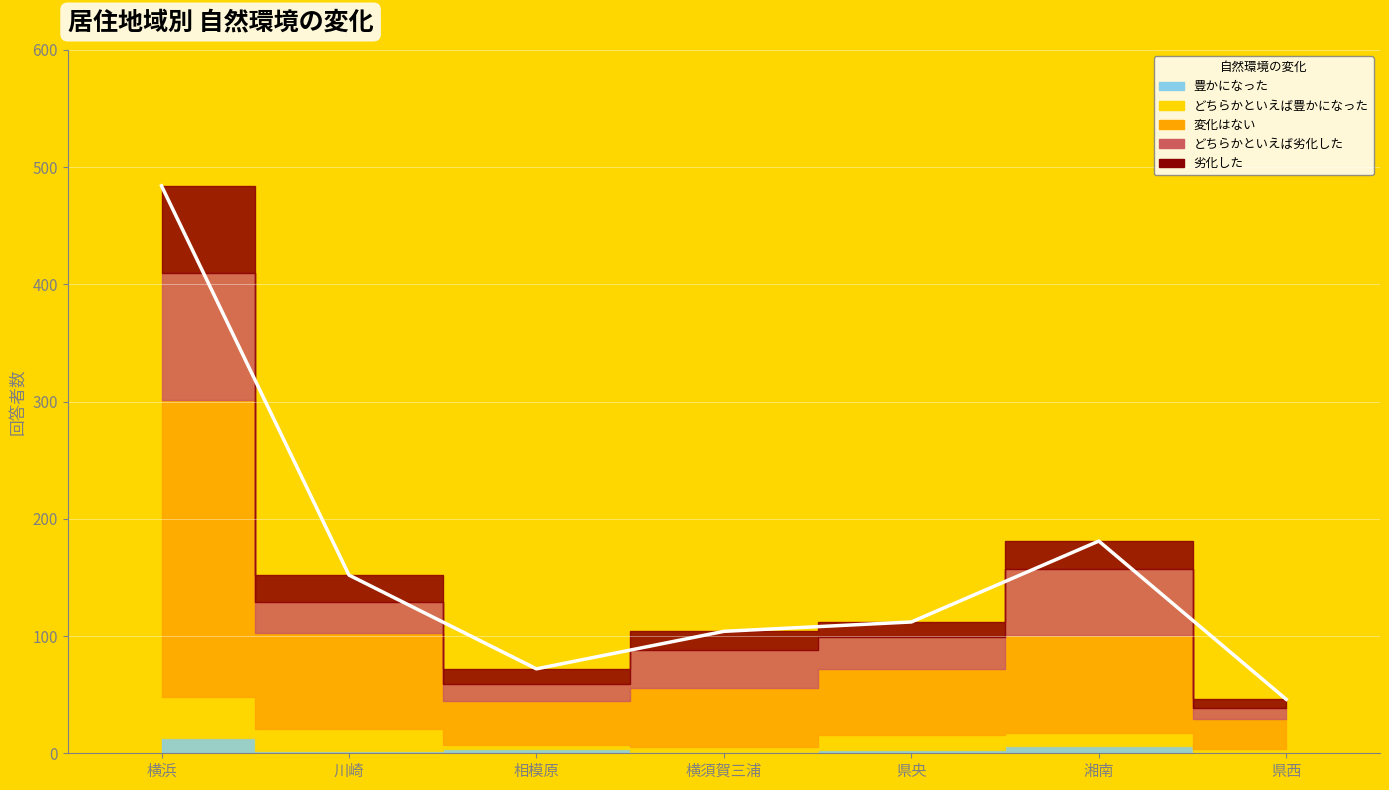

What is the total value across all series at 川崎?

152